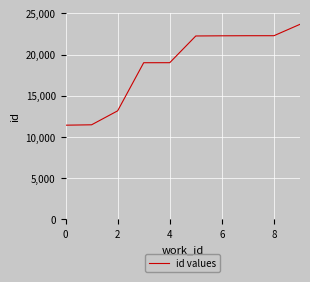

What is the greatest value displayed?

23668